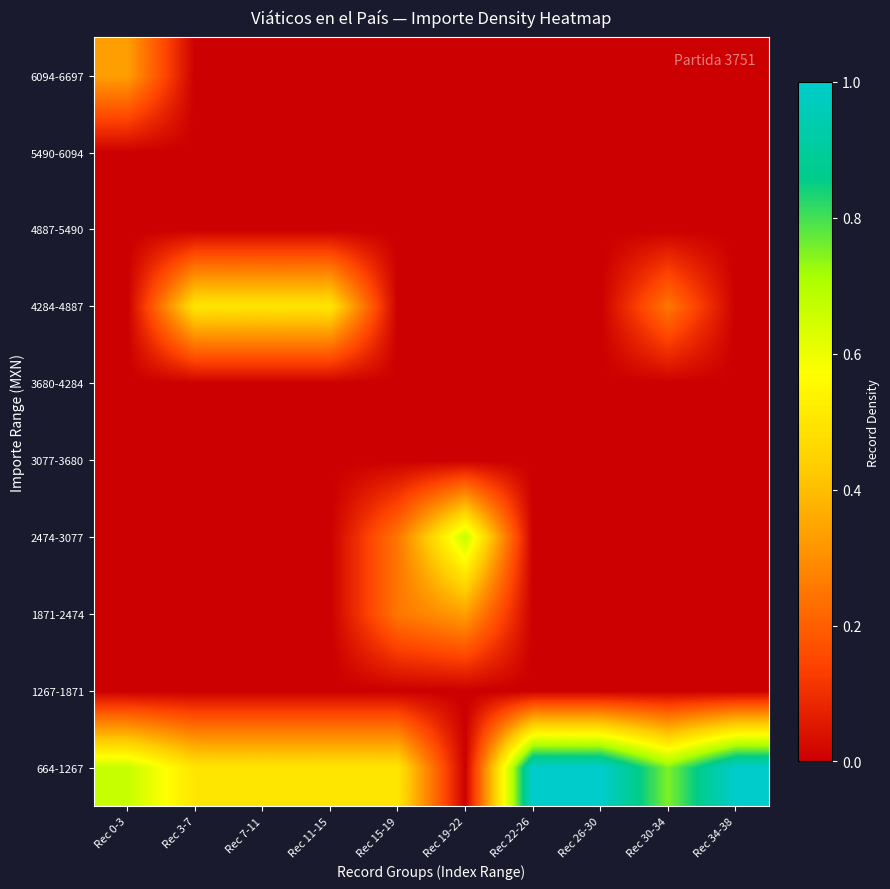

How many distinct data groups are displayed?

10